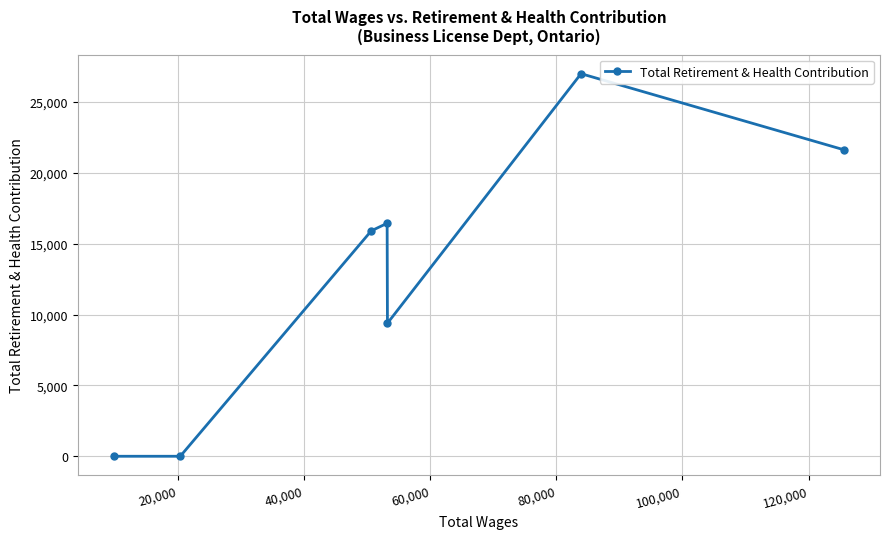

What is the sum of all values?

90384